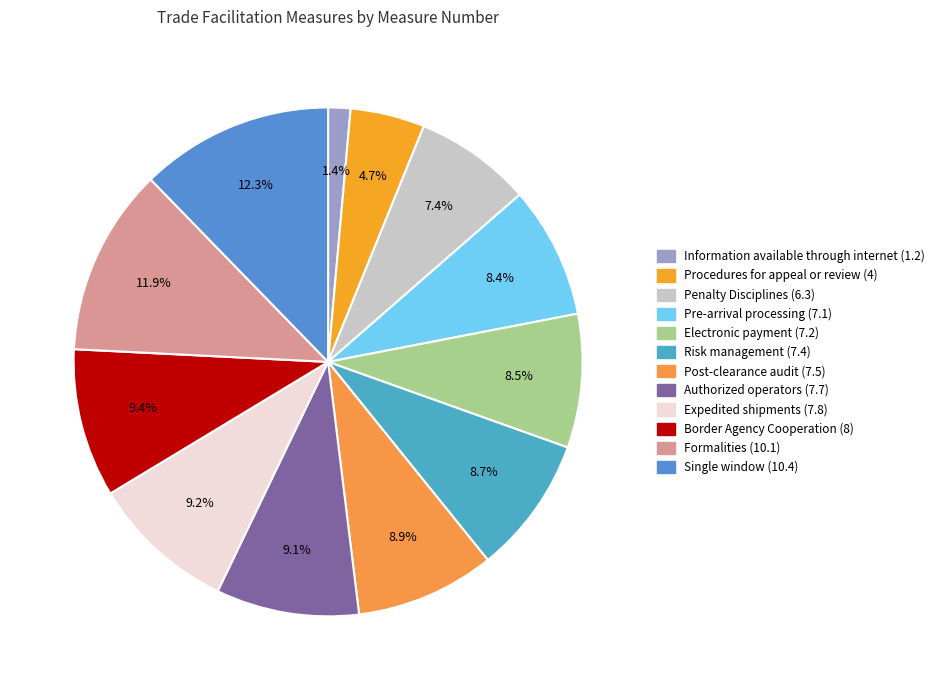

What percentage is the Pre-arrival processing (7.1) slice, to the nearest percent?

8%